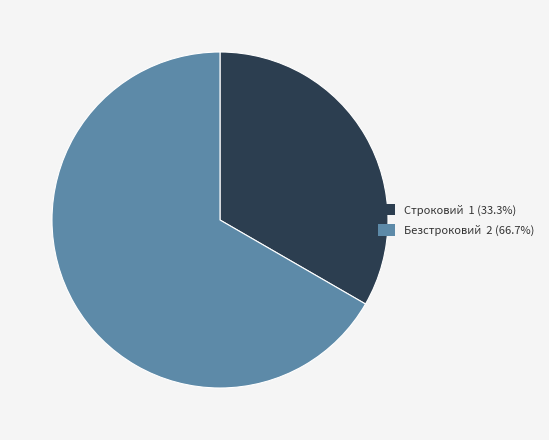

How many segments does this pie chart have?

2